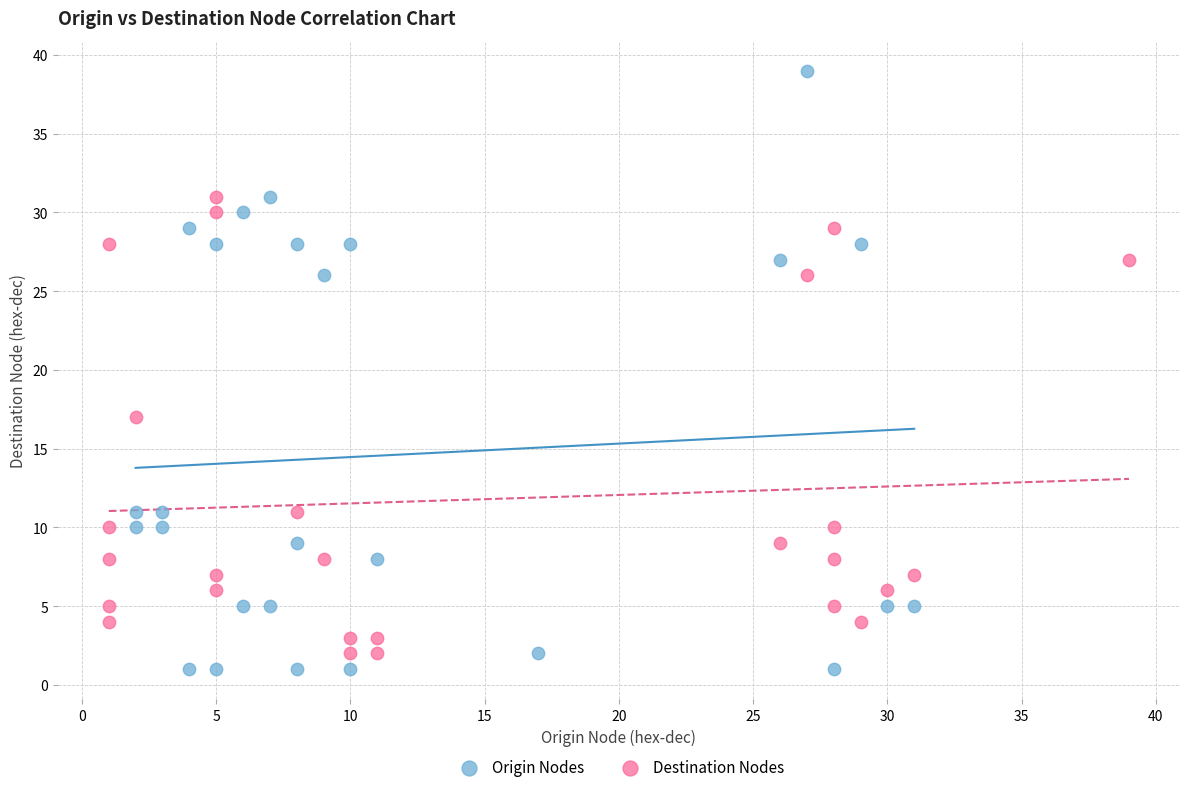

Which series has the largest Y range (max minus min)?

Origin Nodes